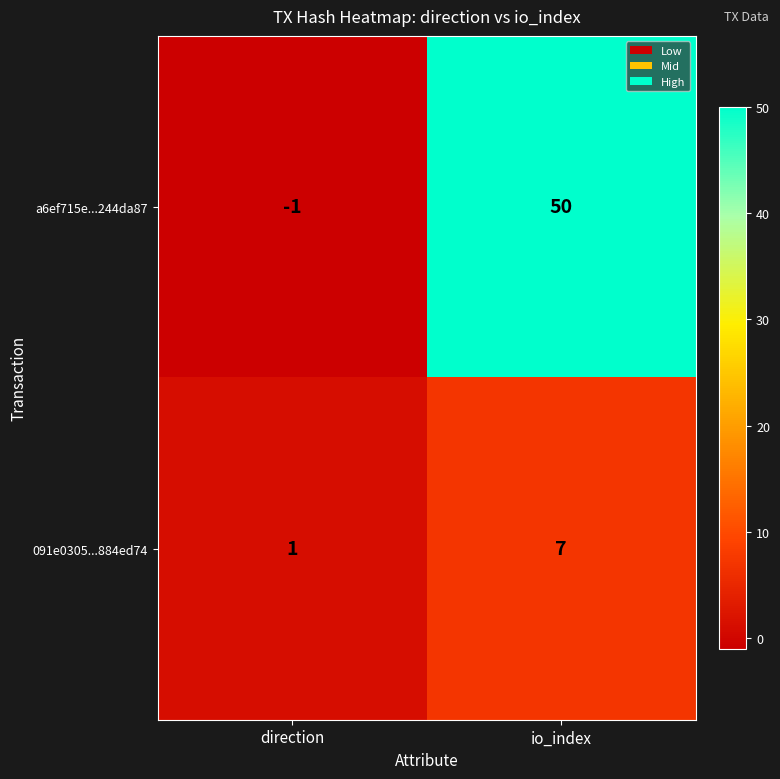

Reading right to left, extract all data points from this chart.

a6ef715e...244da87: 50	-1
091e0305...884ed74: 7	1